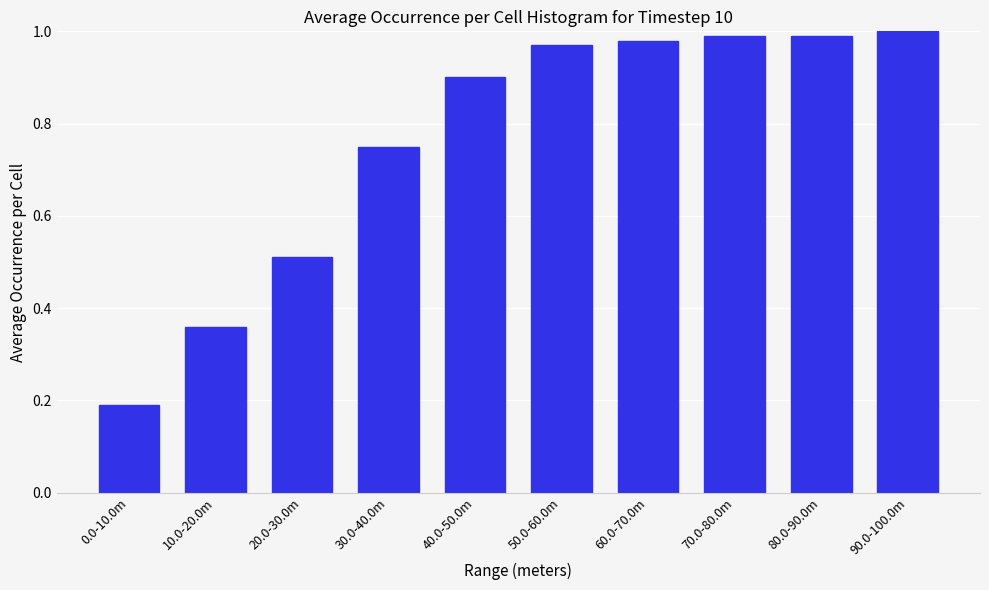

What is the label of the 4th bar from the right?

60.0-70.0m